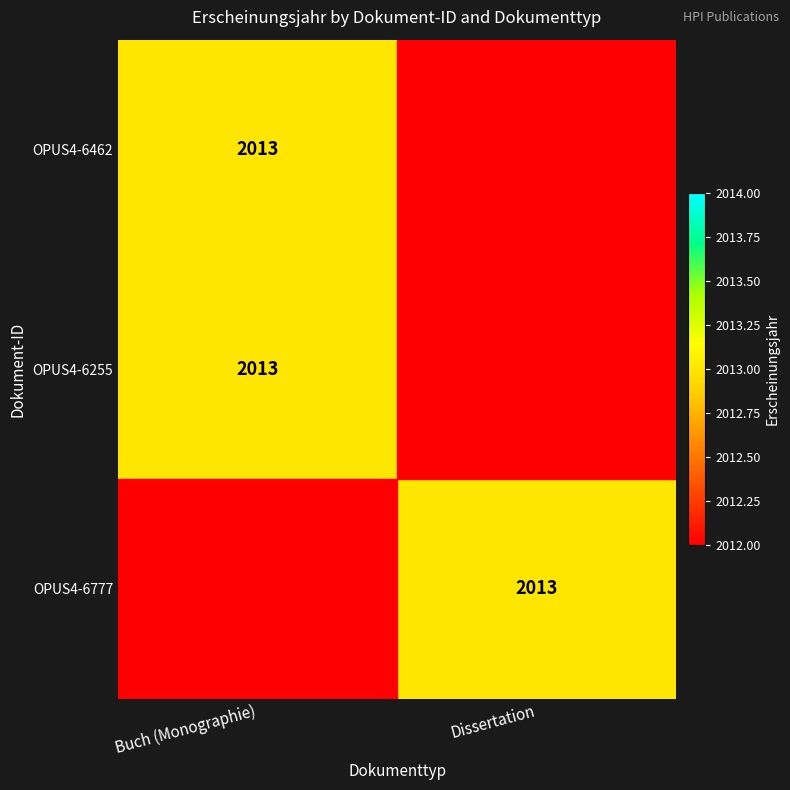

True or false: OPUS4-6777 has a value of 2013 at Dissertation.

True